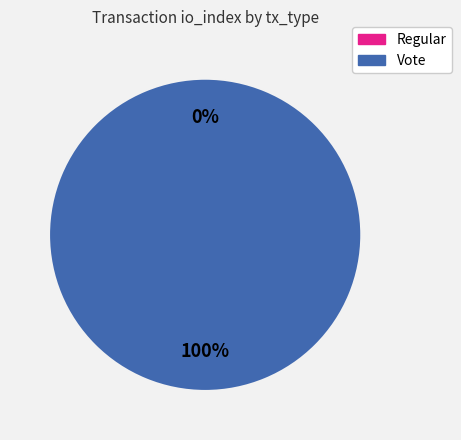

Which category has the smallest portion of the pie?

Regular